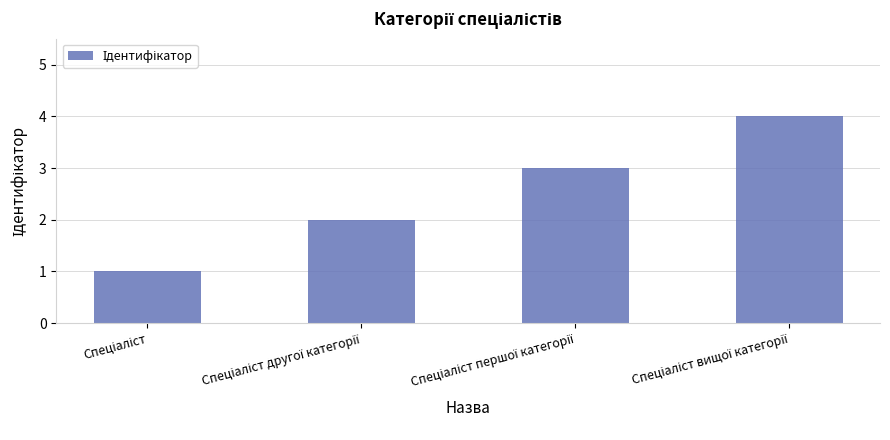

What is the sum of all values?

10